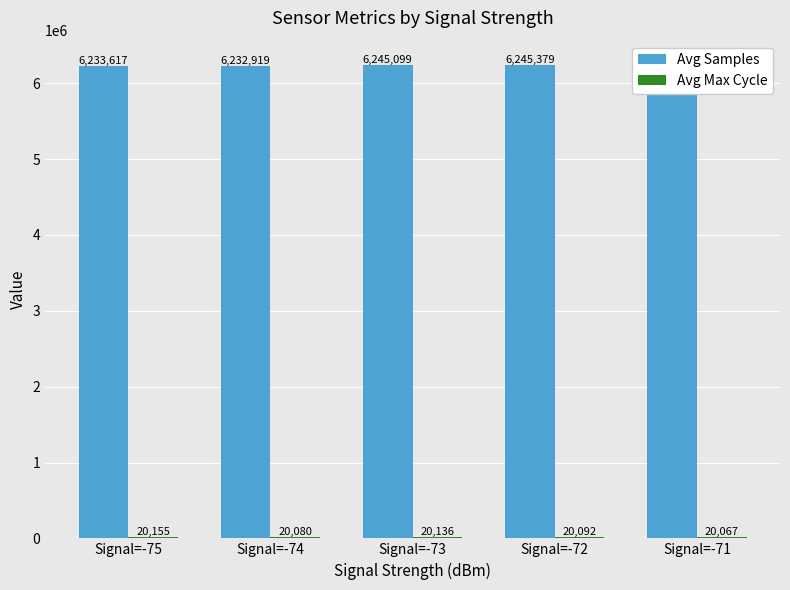

At which category does the chart reach its peak across all series?

Signal=-71